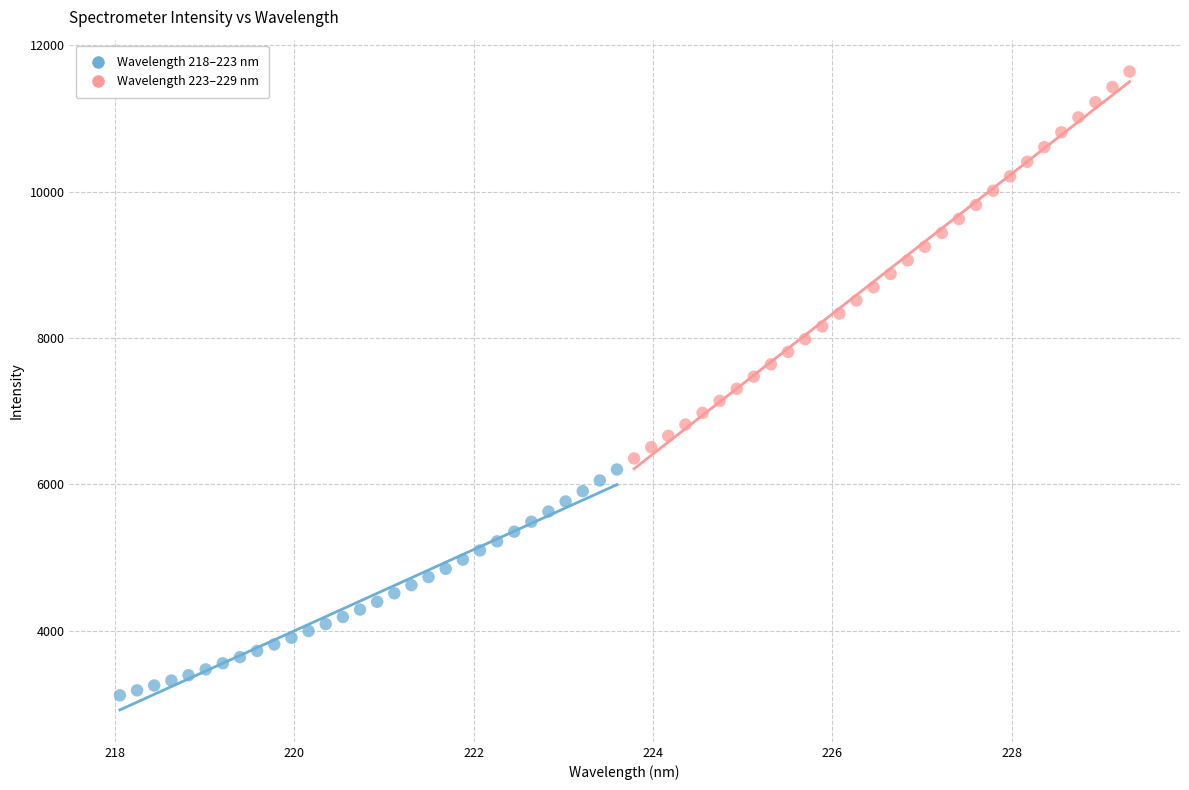

What are all the series names shown in the legend?

Wavelength 218–223 nm, Wavelength 223–229 nm